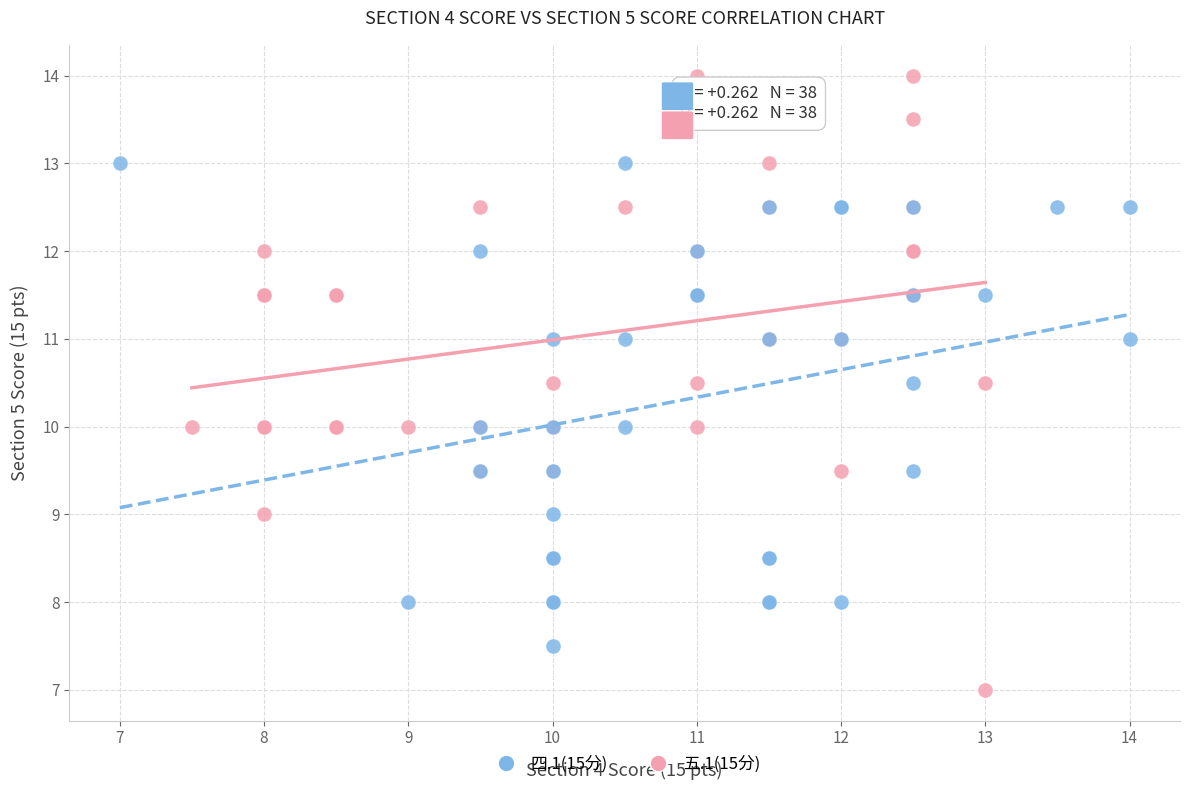

Which series reaches the maximum Y coordinate?

五.1(15分)